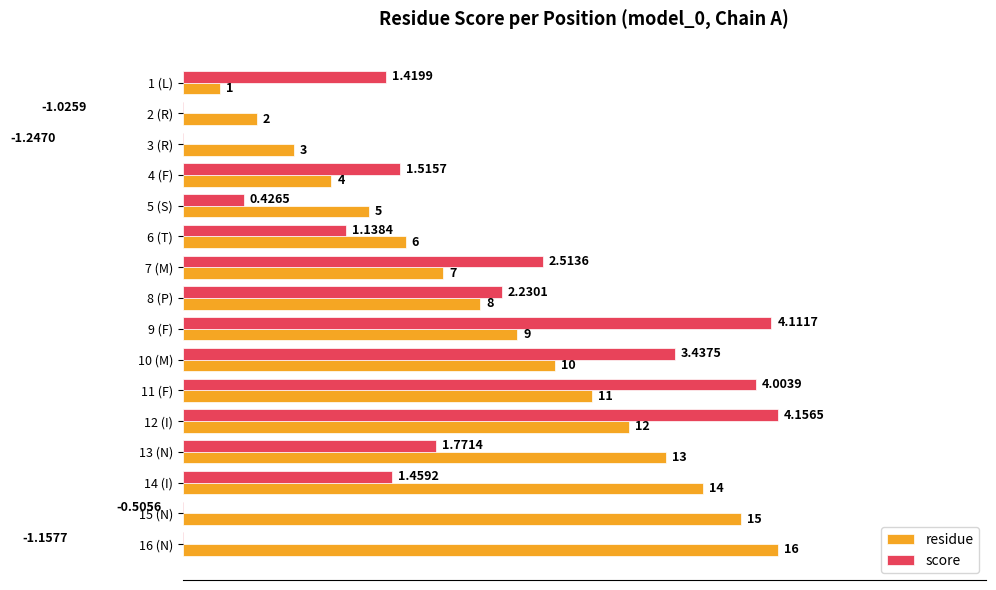

Which series has the largest total across all categories?

residue